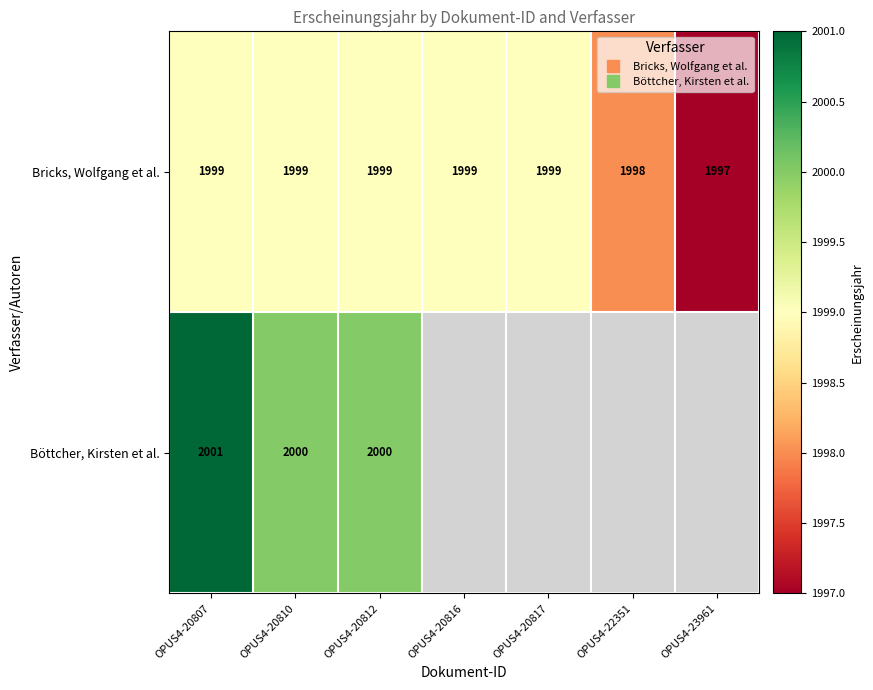

How many Bricks, Wolfgang et al. values are between 1998 and 1999?

6